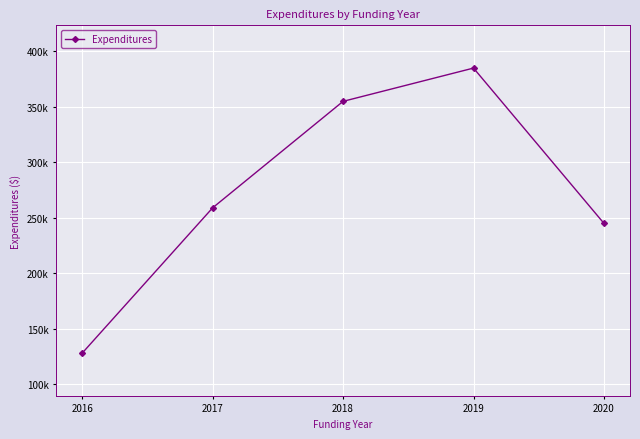

What is the value of the 1st point from the left?

128000